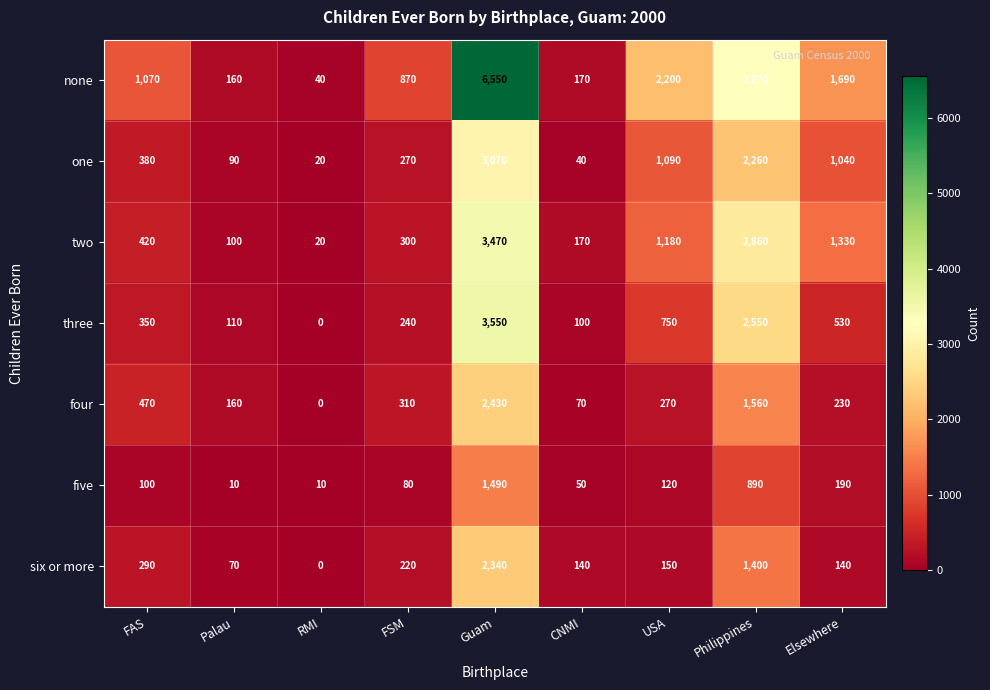

Where is five nearest to the value 750?

Philippines